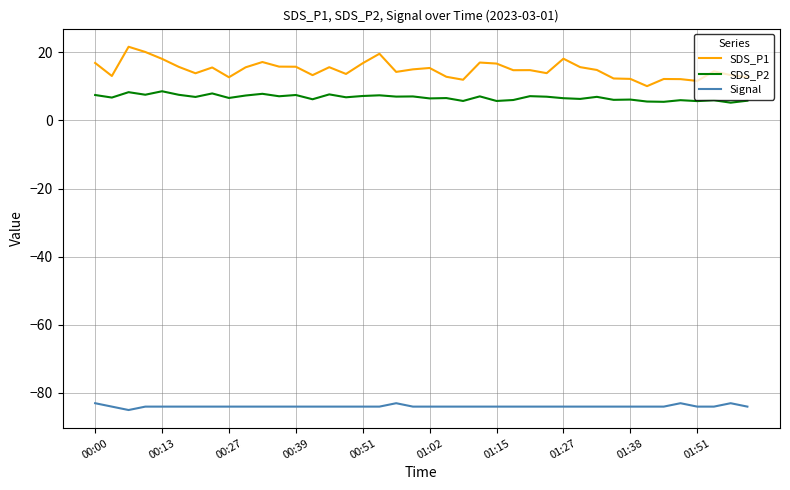

True or false: Signal and SDS_P1 cross at least once.

False